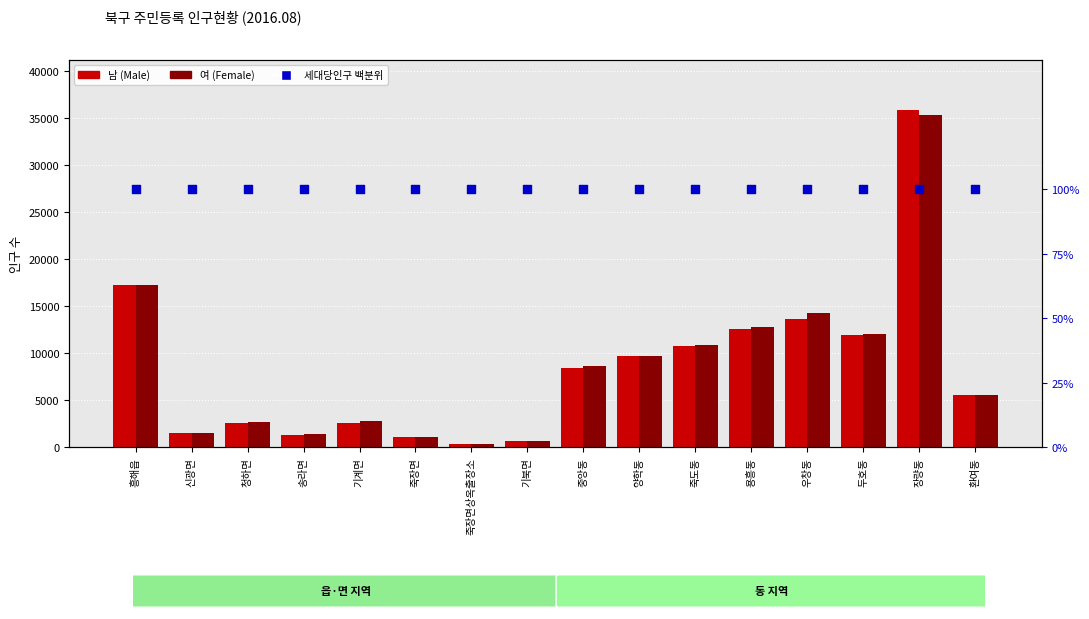

What are all the series names shown in the legend?

남 (Male), 여 (Female), 세대당인구 (%)